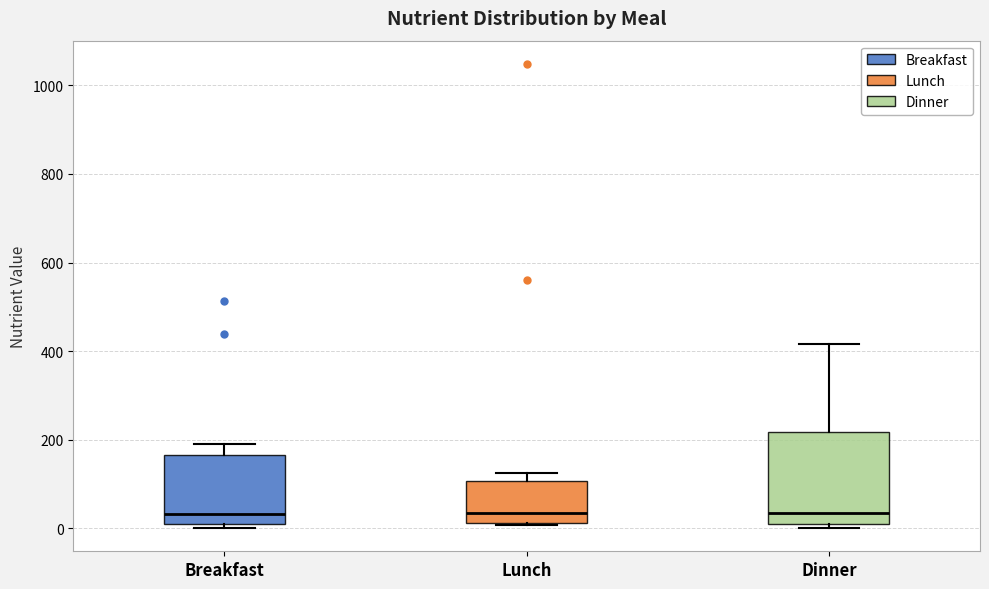

Reading left to right, read every box against the y-axis: the position of its median line, the range the box covers, and the ends of its whiskers. The values are not printed on the chart, so give them approximately, as read against the axis.

Breakfast: median 40, box 0 to 160, whiskers 0 (just below the box's lower edge) to 200
Lunch: median 40, box 20 to 100, whiskers 0 to 120
Dinner: median 40, box 20 to 220, whiskers 0 to 420